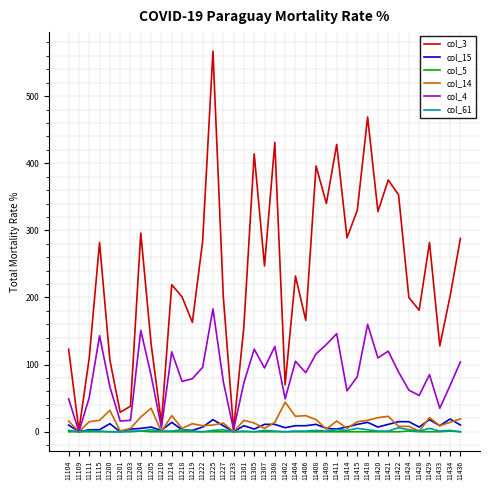

What is the difference between the second highest and second lowest values in the col_5 series?

1